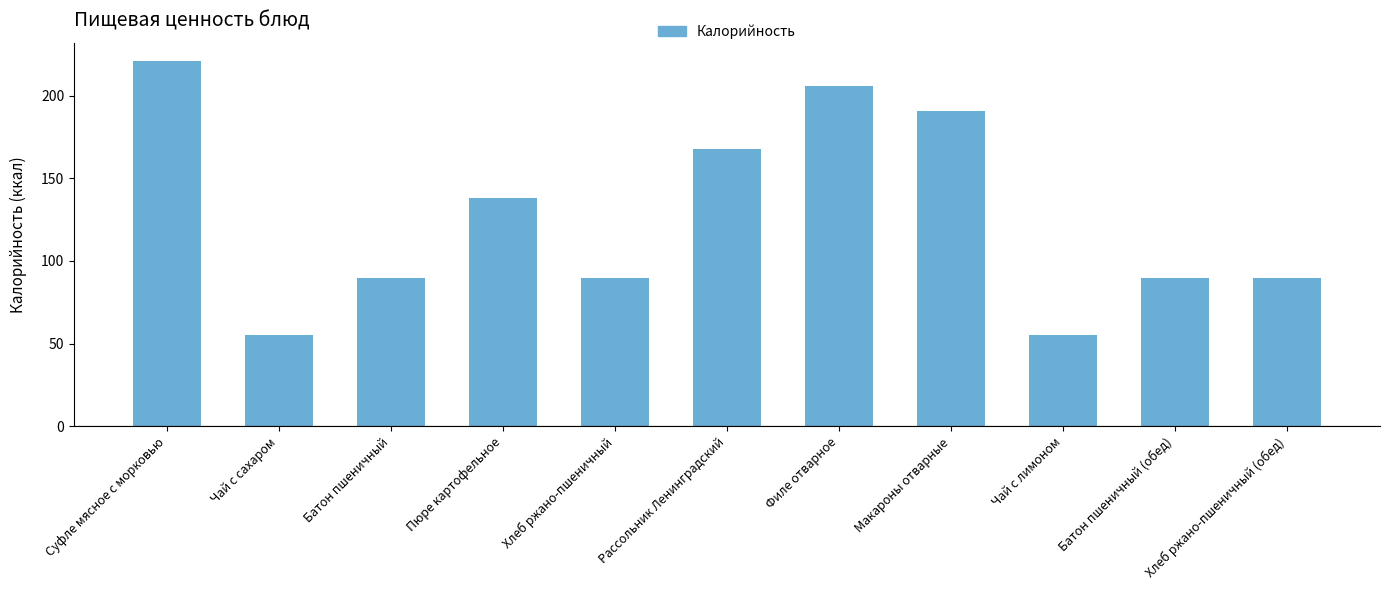

Does the chart contain stacked bars?

No